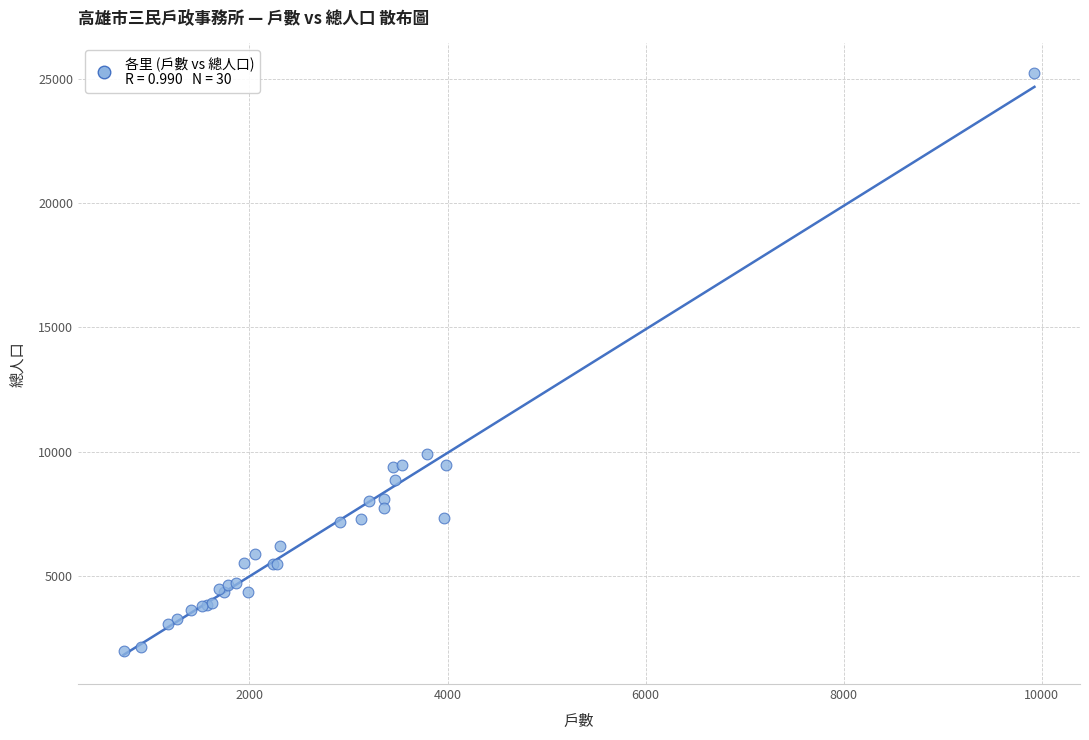

What Y value in the scatter plot is closest to 13608?

9892